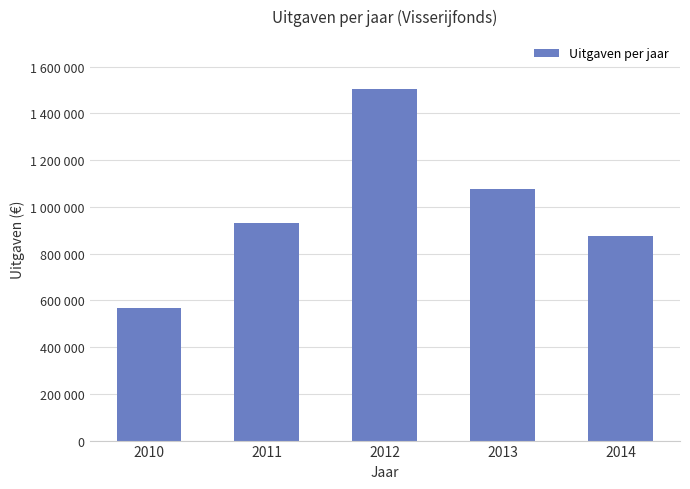

Which has a higher value, 2014 or 2011?

2011